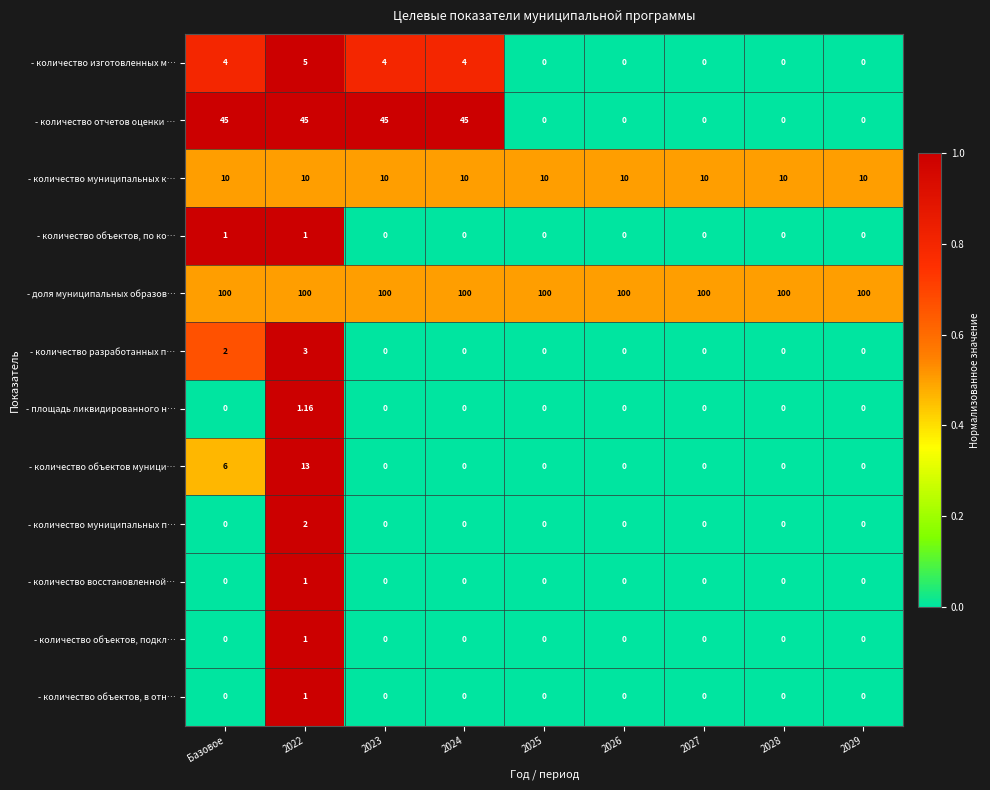

Which series changed the most between 2023 and 2028?

- количество отчетов оценки …